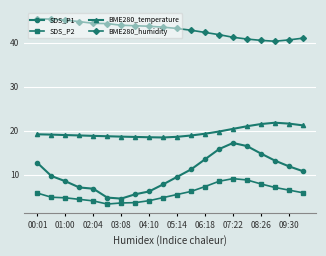

In SDS_P2, how many points are lower than both neighbors (excluding endpoints)?

1